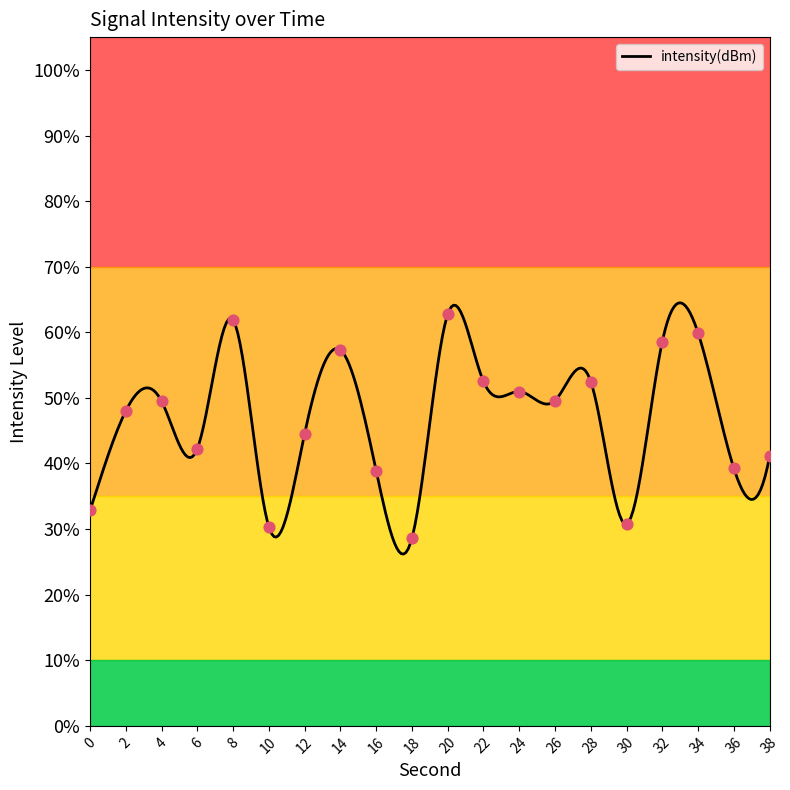

What is the ratio of the value at 10 to the value at 16?

0.8